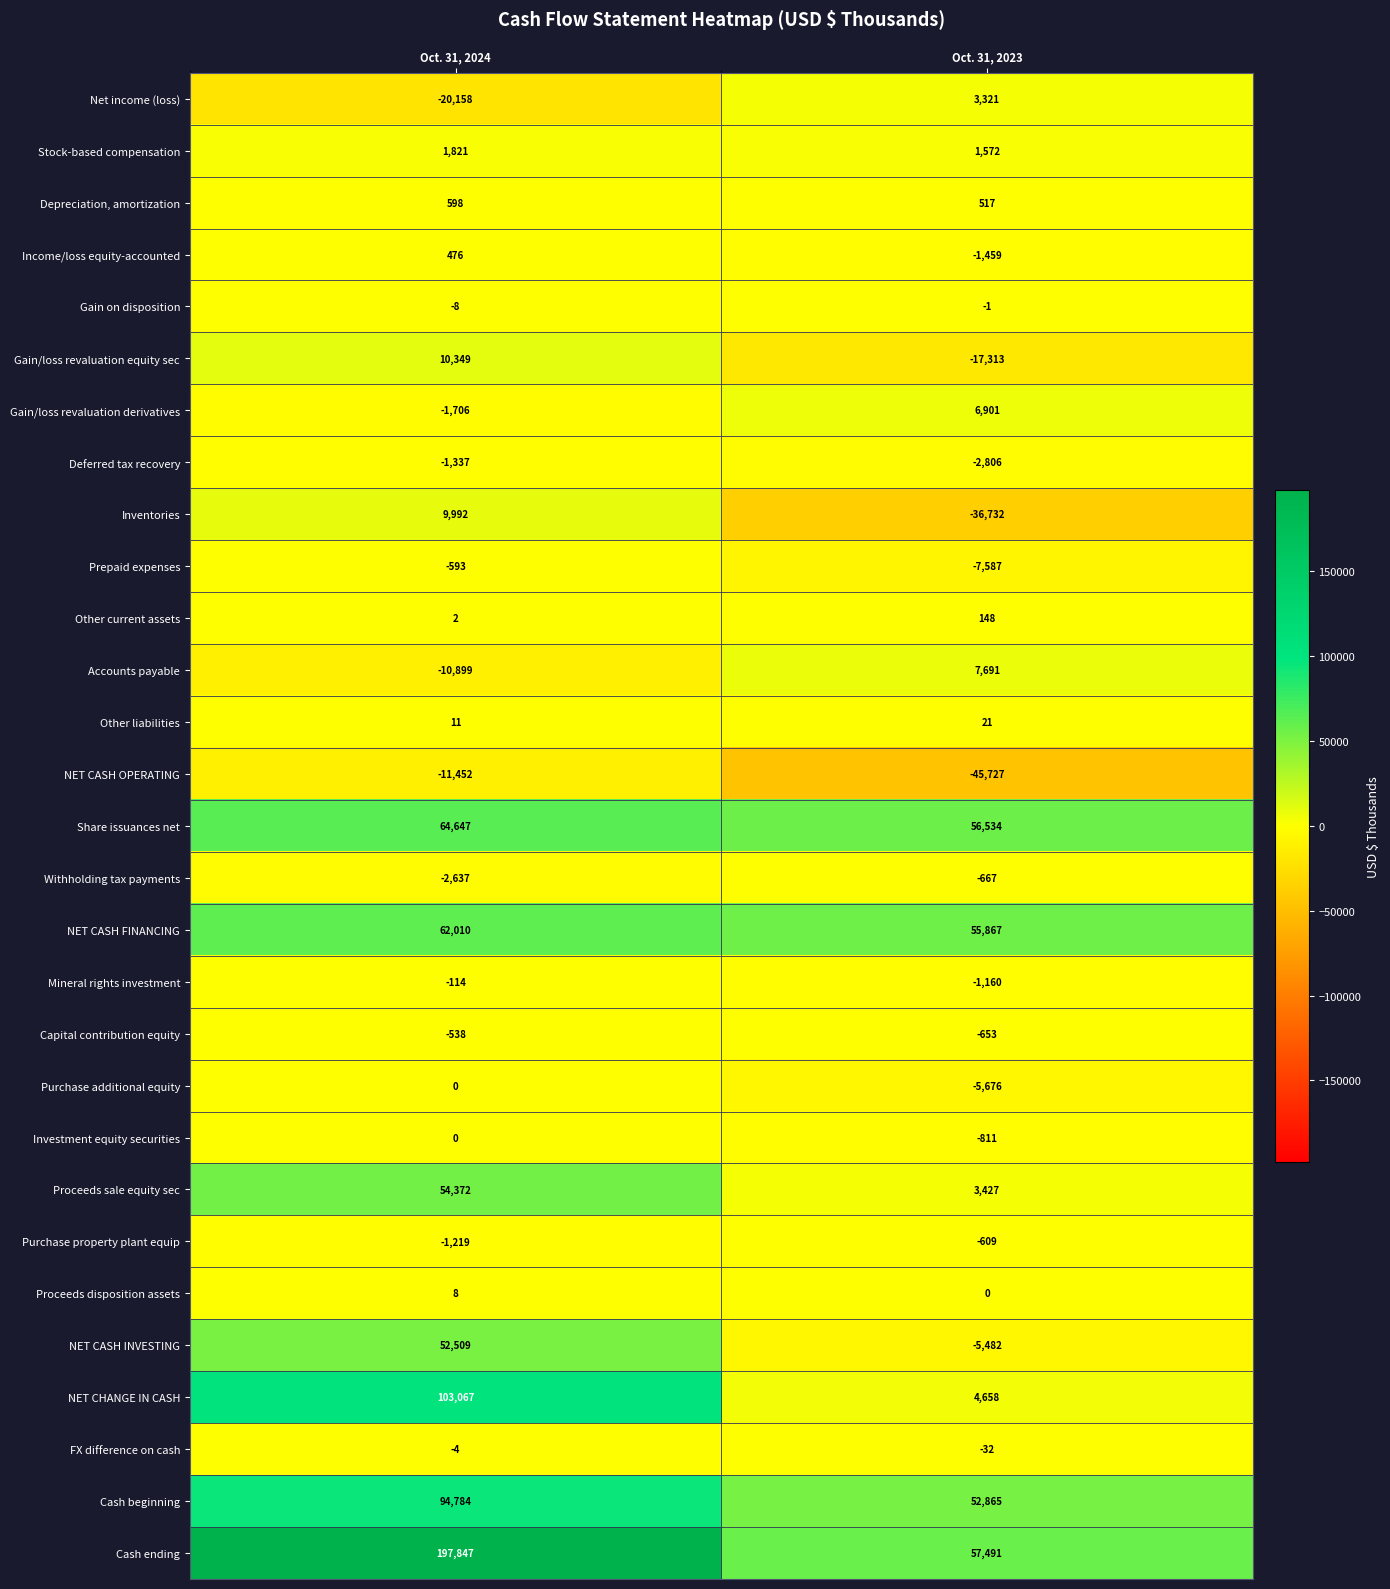

At which label is Investment equity securities closest to -405?

Oct. 31, 2024